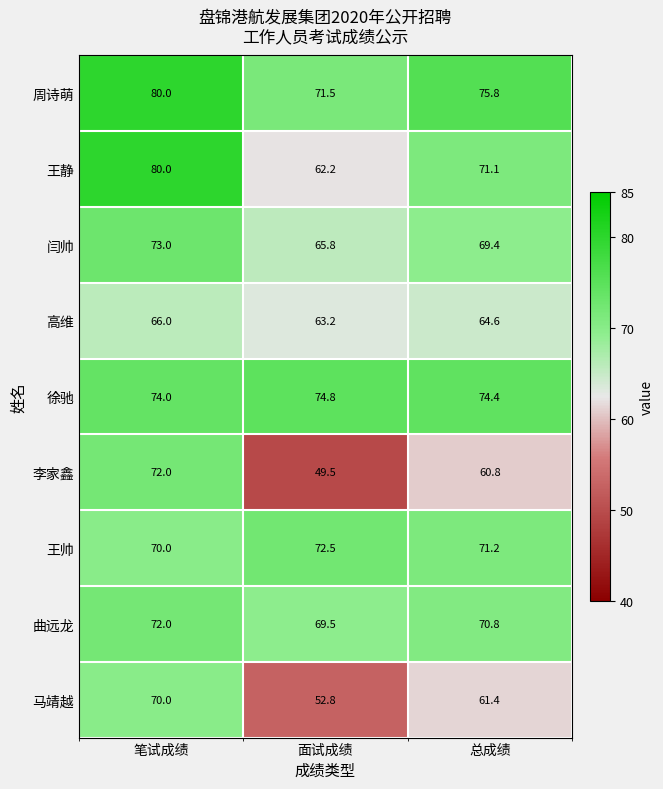

What is the smallest value displayed?

49.5